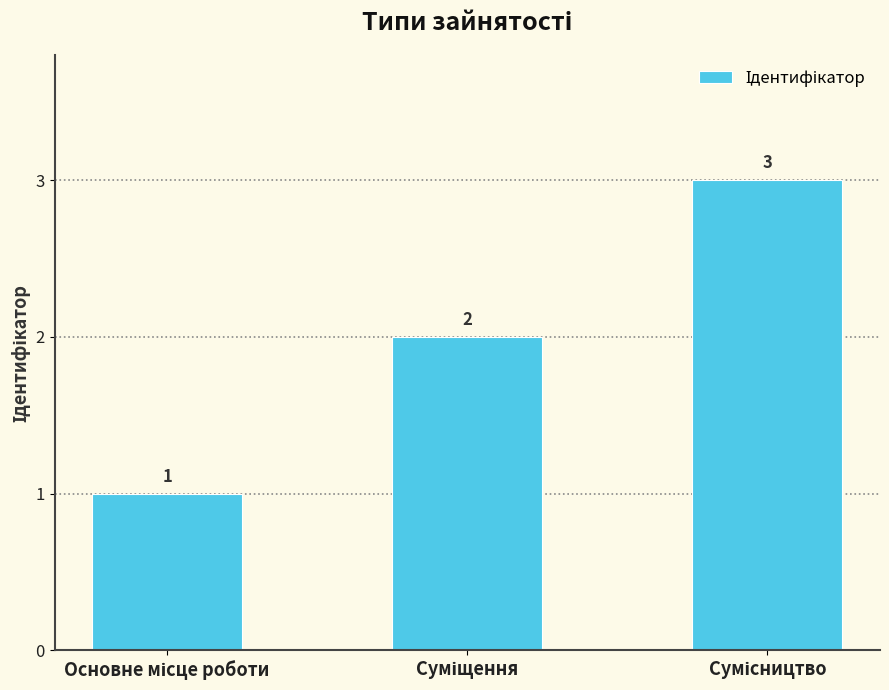

How many values are between 1 and 3?

3